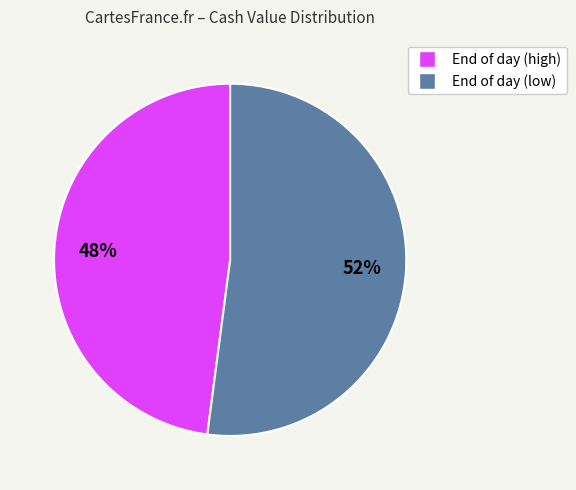

To the nearest percent, what is the average slice percentage?

50%